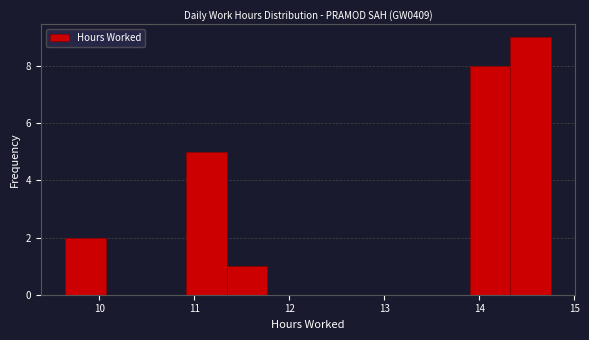

Reading left to right, list every bar in this chart as the range it spans on the x-axis followed by its height. Neither the bar edges nor the heights are printed on the chart, so give them approximately, as read against the axes.

9.6 to 10.1: 2
10.1 to 10.5: 0
10.5 to 10.9: 0
10.9 to 11.3: 5
11.3 to 11.8: 1
11.8 to 12.2: 0
12.2 to 12.6: 0
12.6 to 13.0: 0
13.0 to 13.5: 0
13.5 to 13.9: 0
13.9 to 14.3: 8
14.3 to 14.8: 9